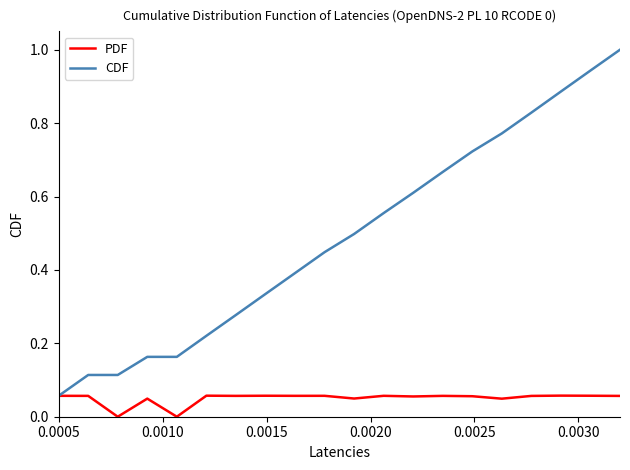

List the series in order of their overall mean, highest first.

CDF, PDF